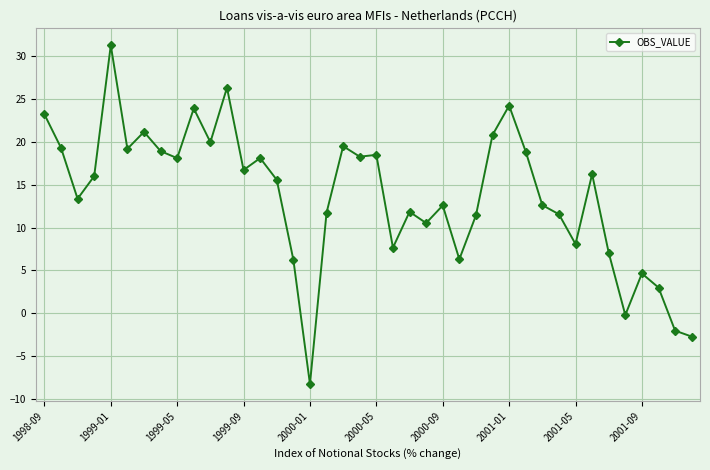

Does the chart display data point markers on the line(s)?

Yes